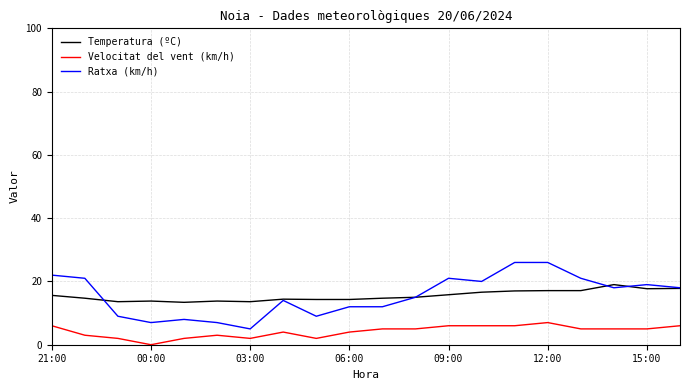

Count the number of categories in the chart.

20